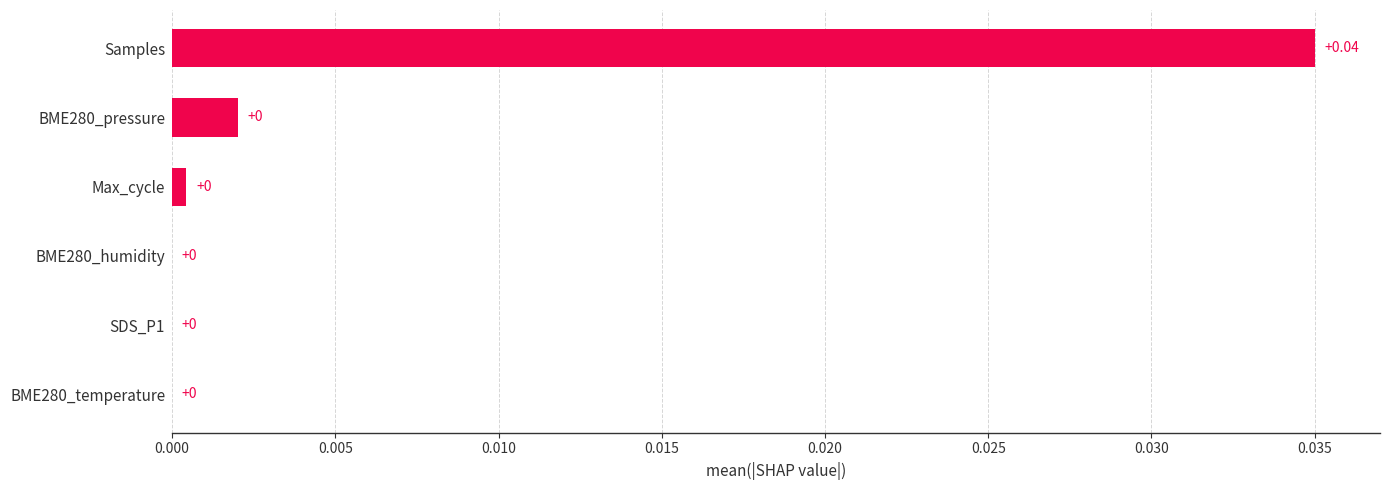

At which category does the chart reach its peak across all series?

Samples